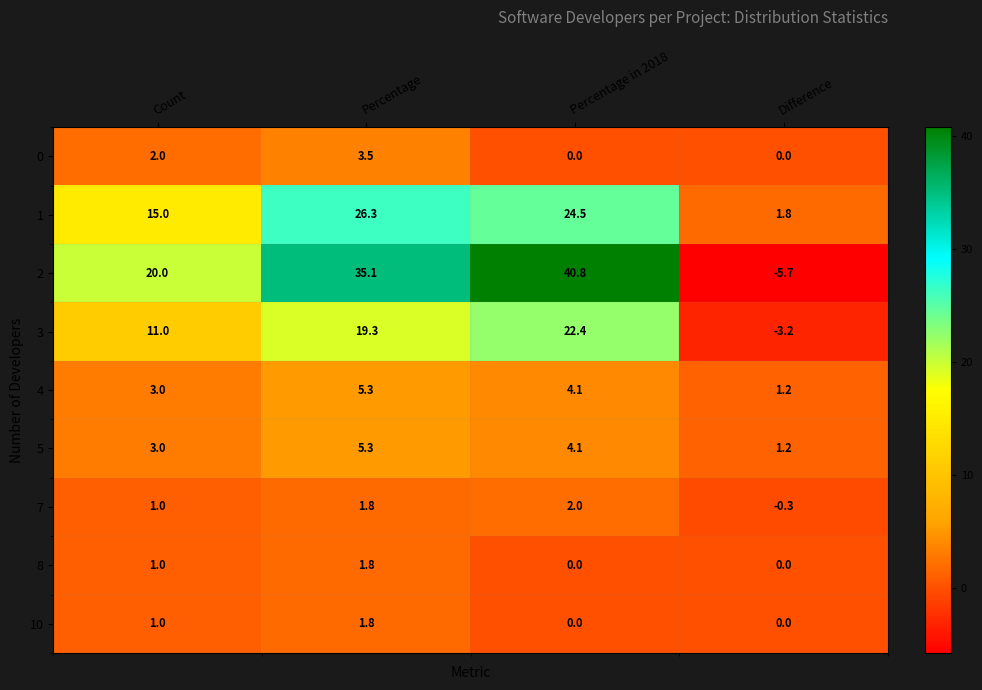

Between Percentage in 2018 and Difference, which series saw the biggest shift?

2